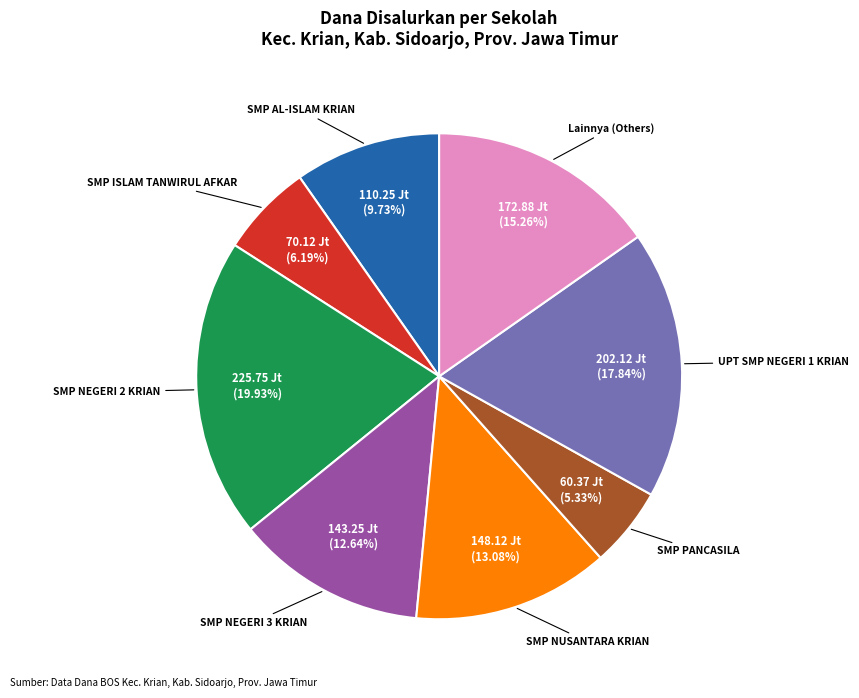

Does any single category account for the majority?

No